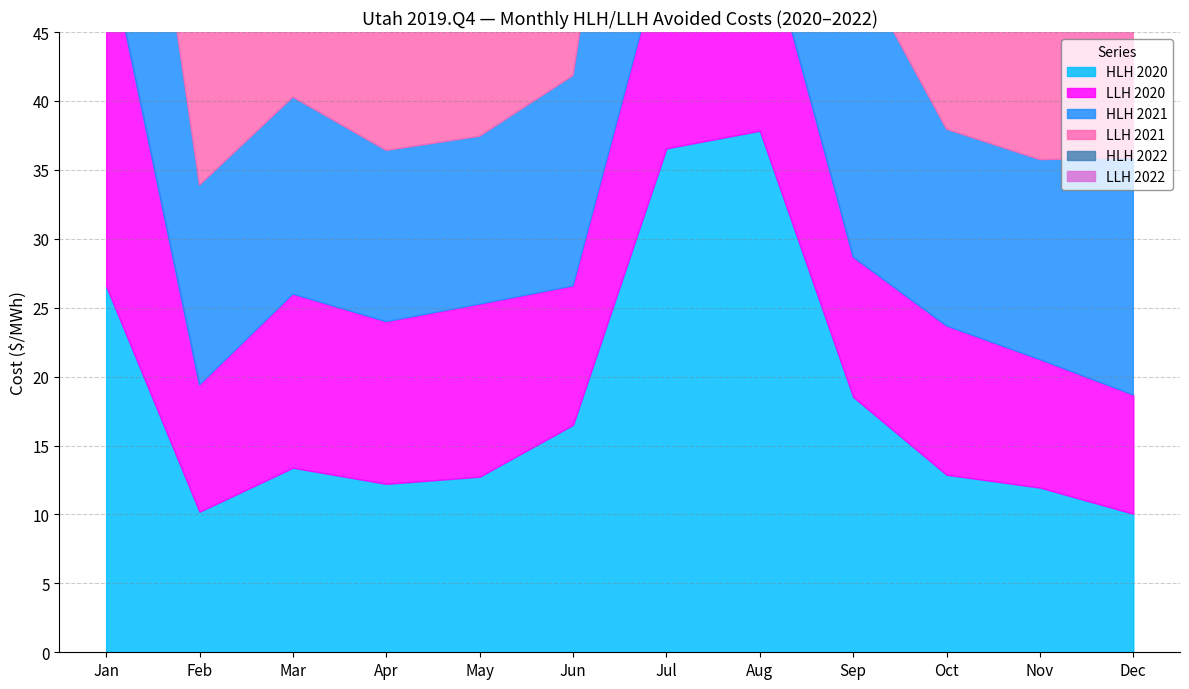

Count the number of data series in this chart.

6